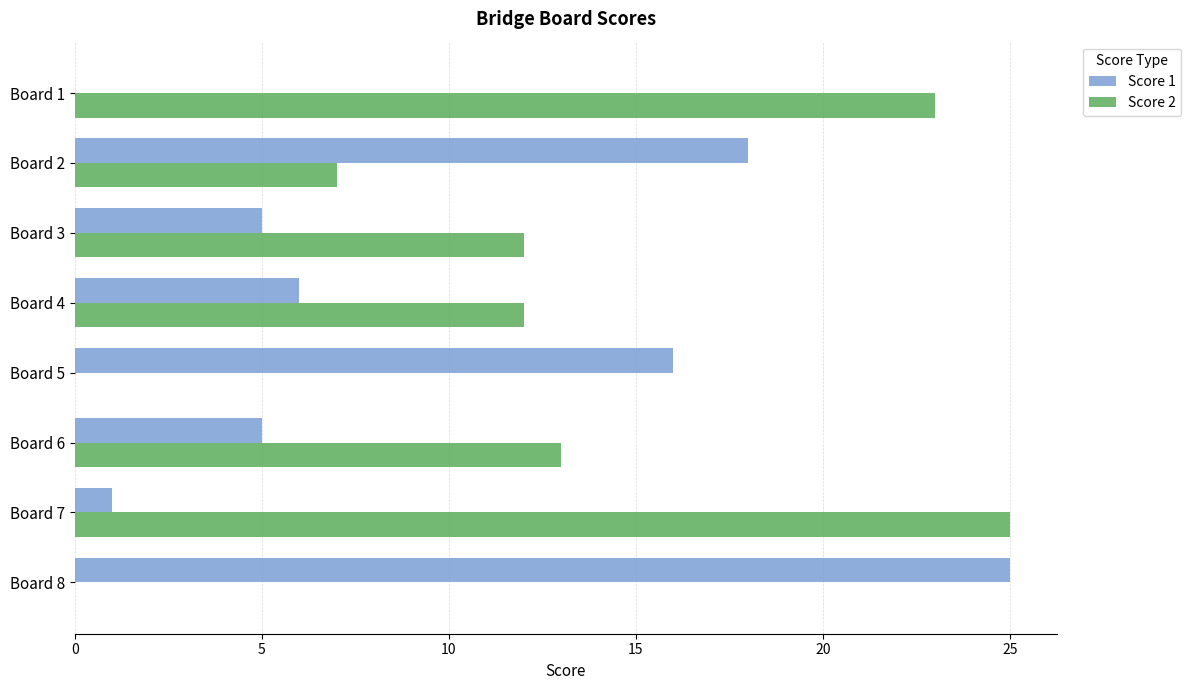

True or false: Score 2 has a value of 16 at Board 1.

False